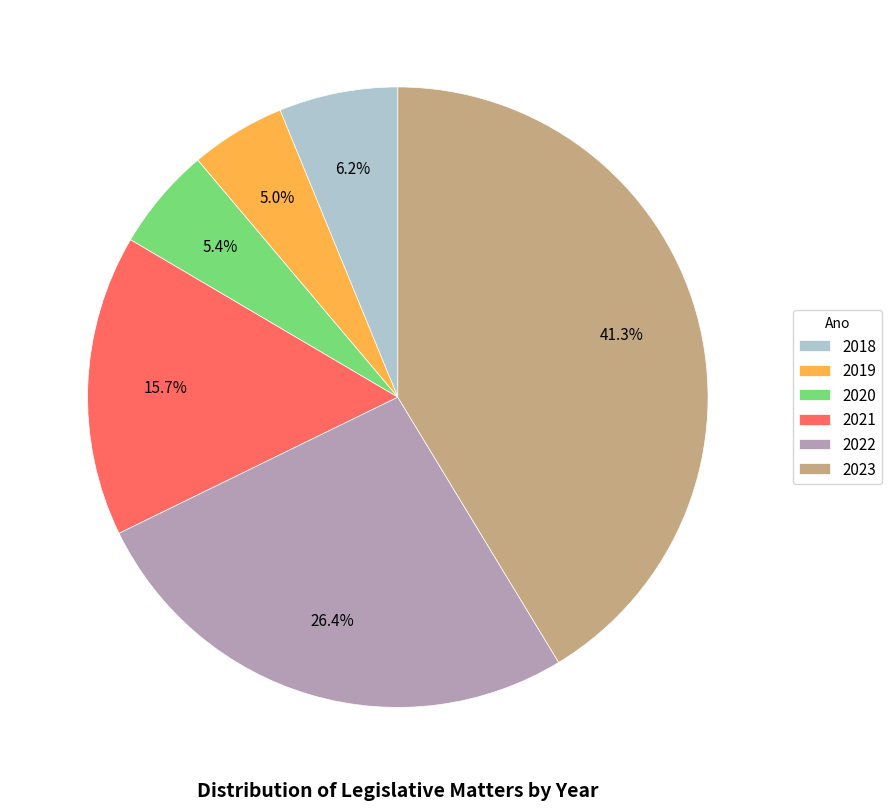

Is there a majority slice in this chart?

No